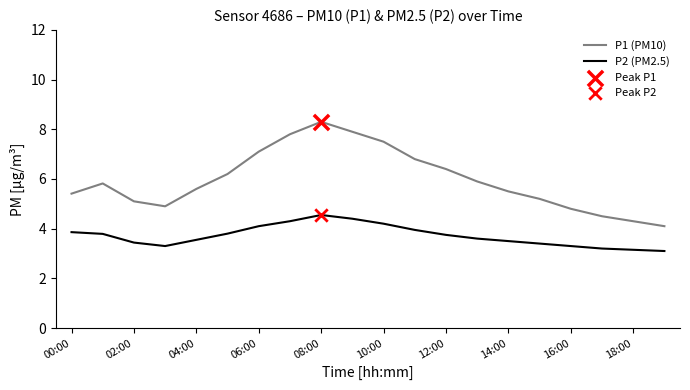

Which series has the widest spread of values?

P1 (PM10)